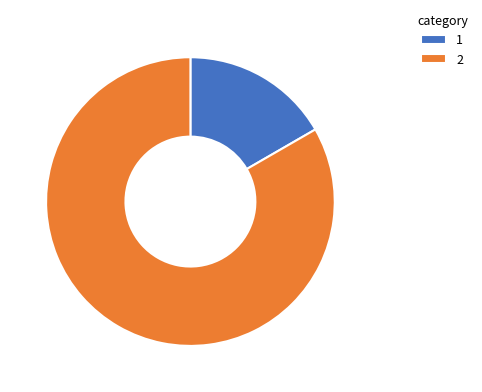

Is it true that 2 is 76% of the pie?

False